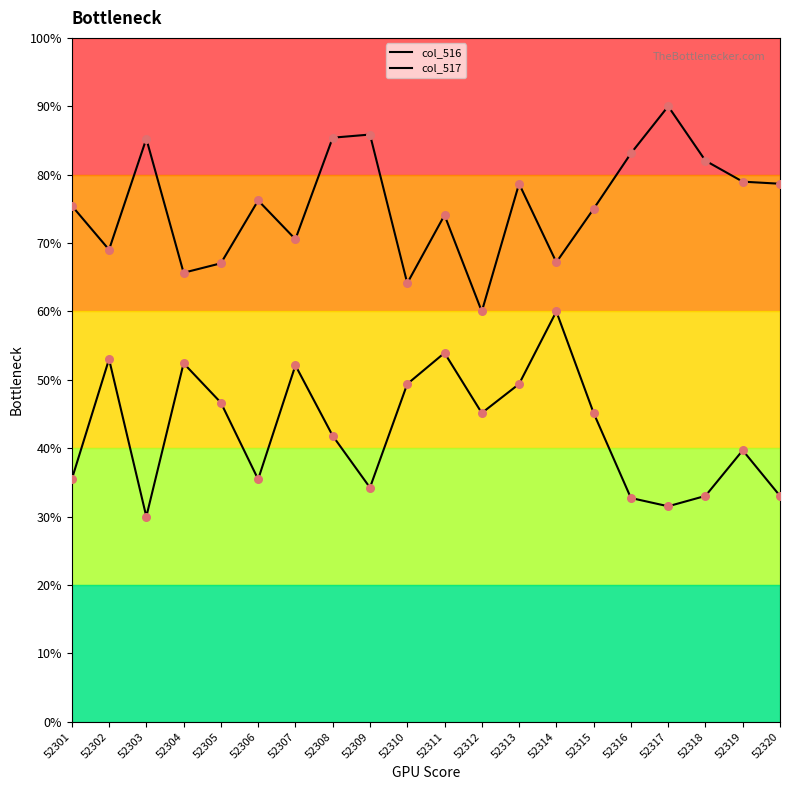

At which category is the sum across all series the highest?

52313